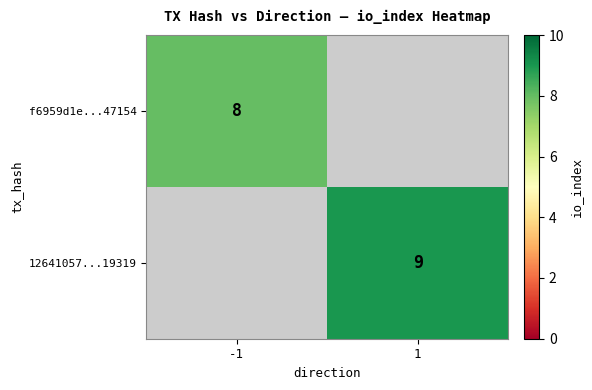

Is it true that f6959d1e...47154 equals 8 at -1?

True